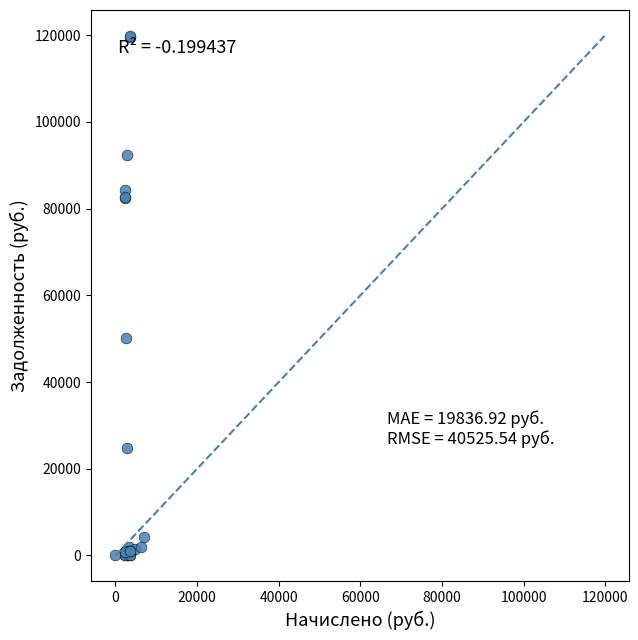

What Y value in the scatter plot is closest to 59911?

50136.4